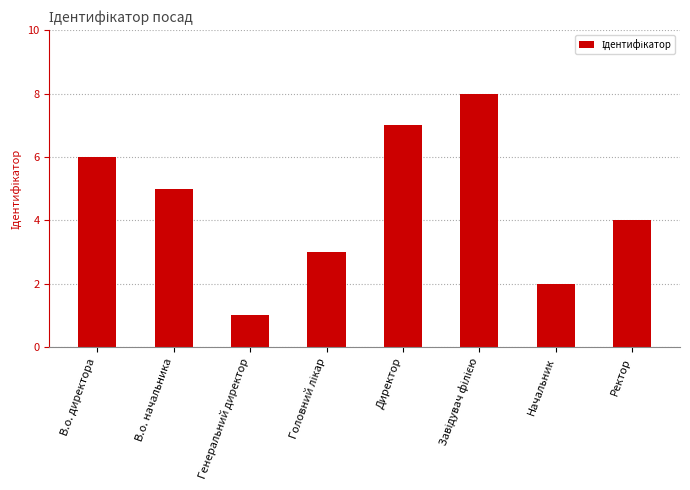

What is the ratio of the value at В.о. директора to the value at Начальник?

3.0